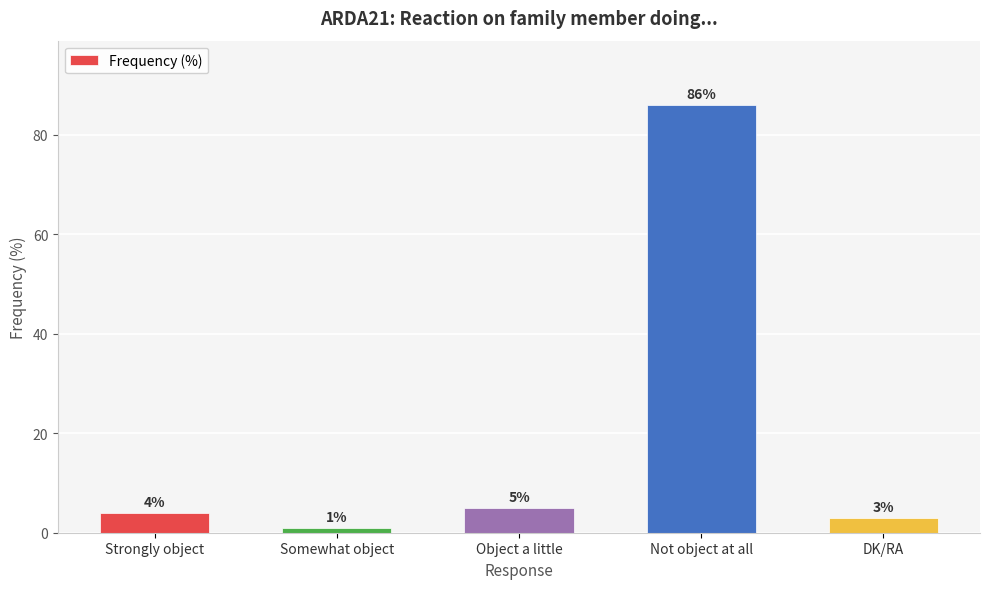

Reading right to left, extract all data points from this chart.

3	86	5	1	4